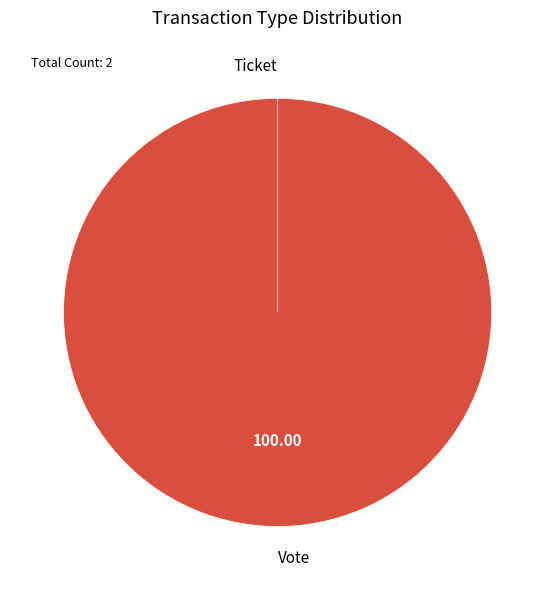

What percentage do Ticket and Vote together represent?

100.0%